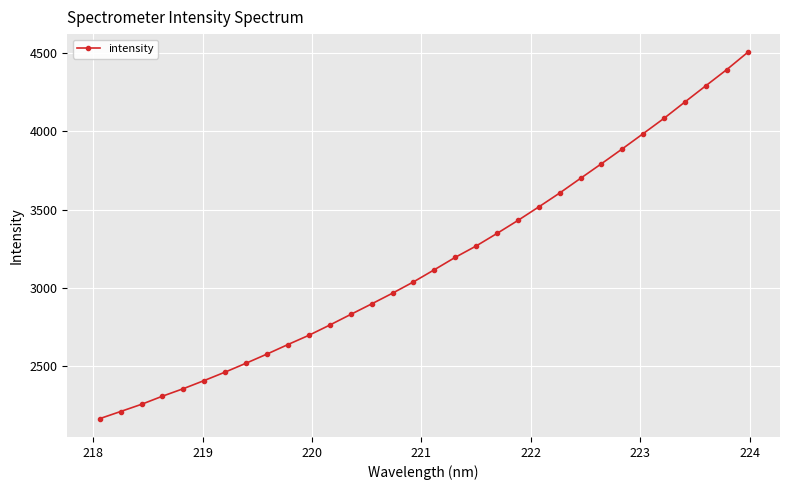

What is the value of the 5th point from the left?

2354.6